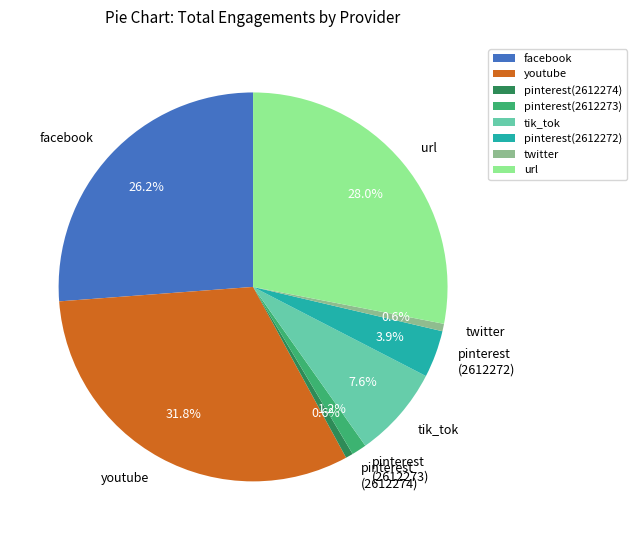

Which has a higher value, pinterest(2612273) or pinterest(2612274)?

pinterest(2612273)